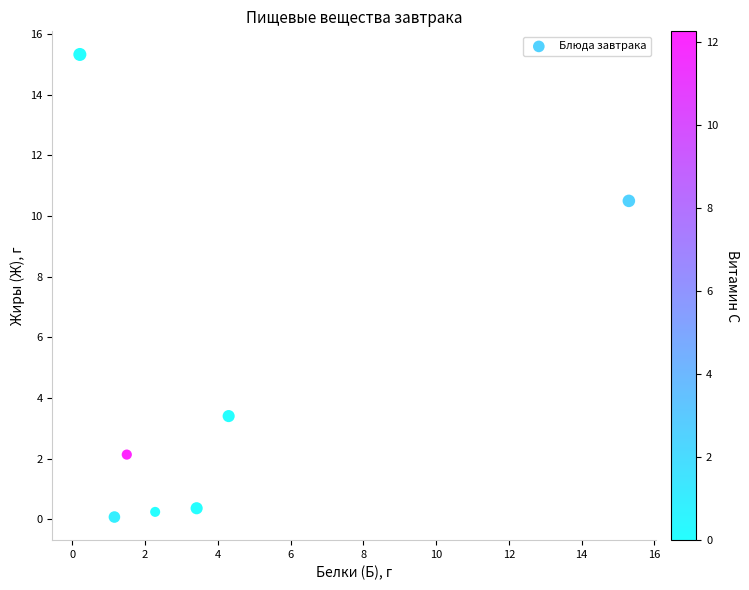

What is the range of Y values (max minus min)?

15.3